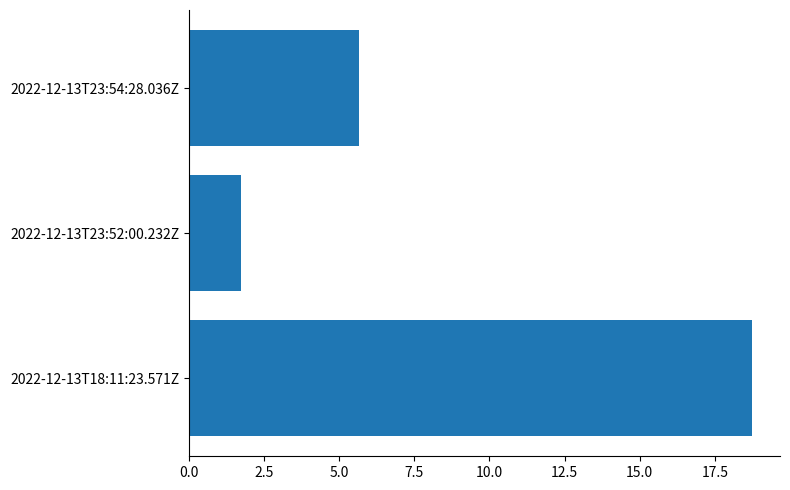

What is the difference between the maximum and second lowest values?

13.1